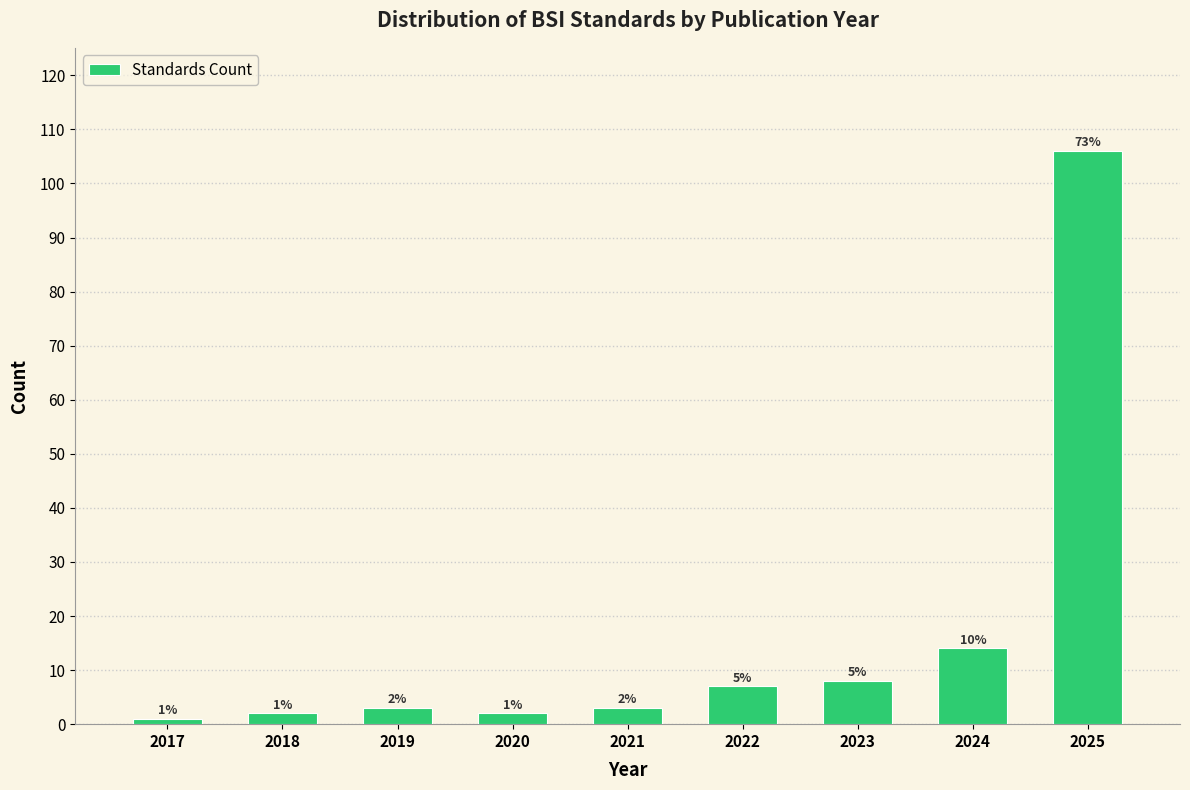

Reading right to left, what are all the values shown in this chart?

2025=106	2024=14	2023=8	2022=7	2021=3	2020=2	2019=3	2018=2	2017=1